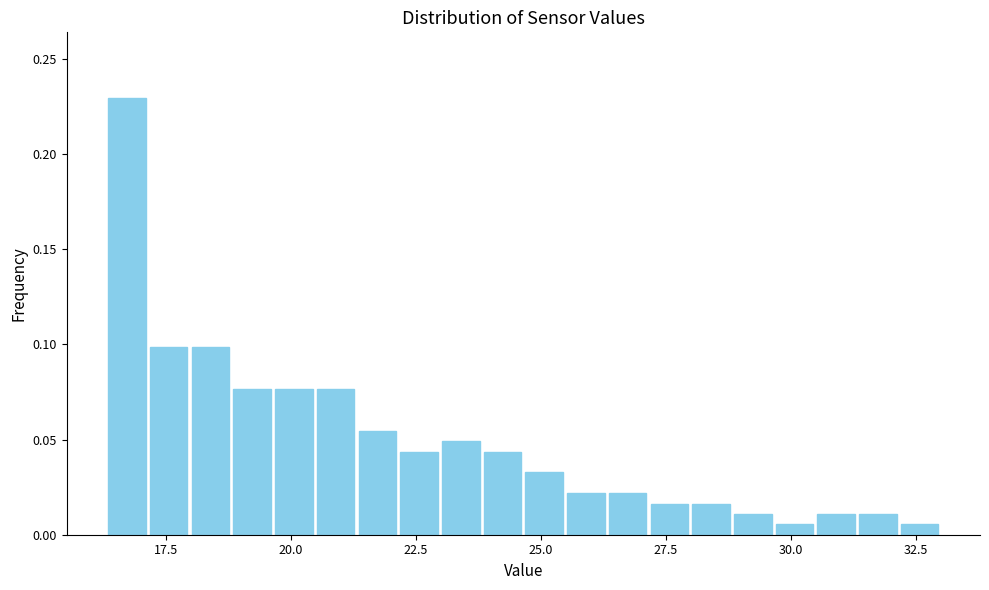

Around what value on the x-axis is the tallest bar? Give the approximate position of its centre, as read against the axis.

16.5